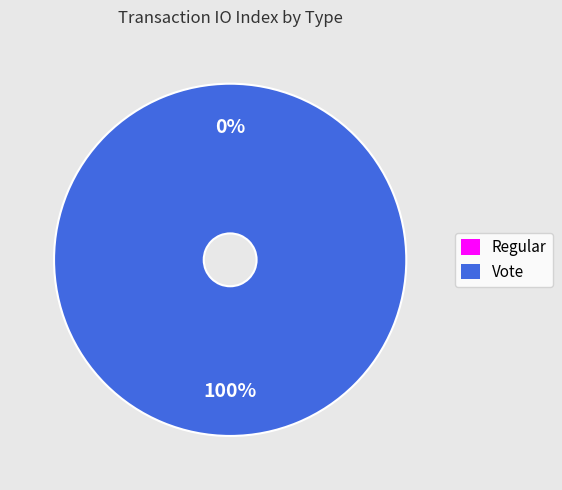

To the nearest percent, what is the difference between the largest and smallest slice percentages?

100%